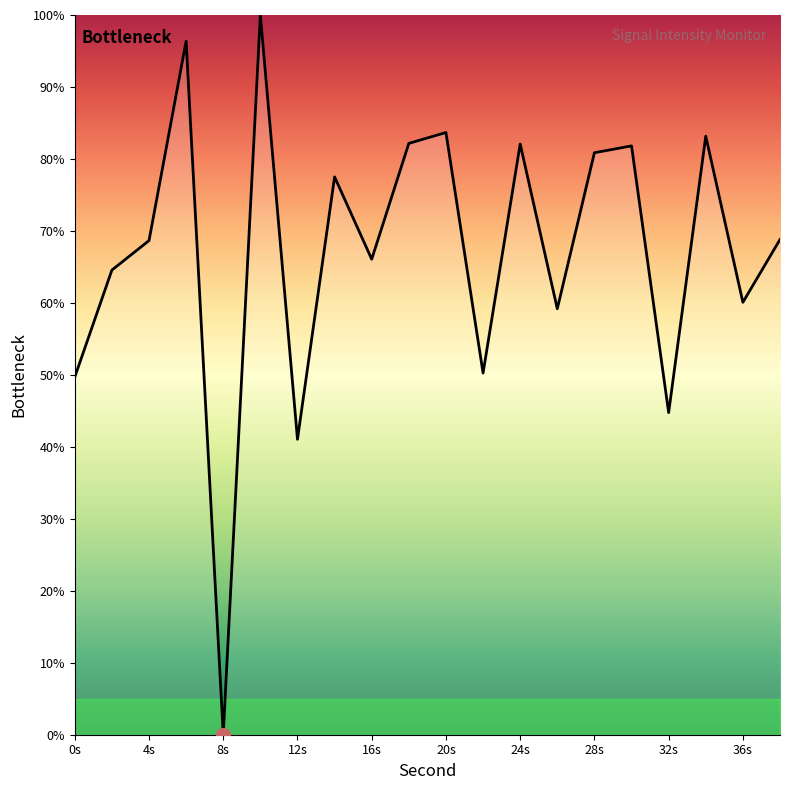

What is the difference between the maximum and minimum values?

100.0